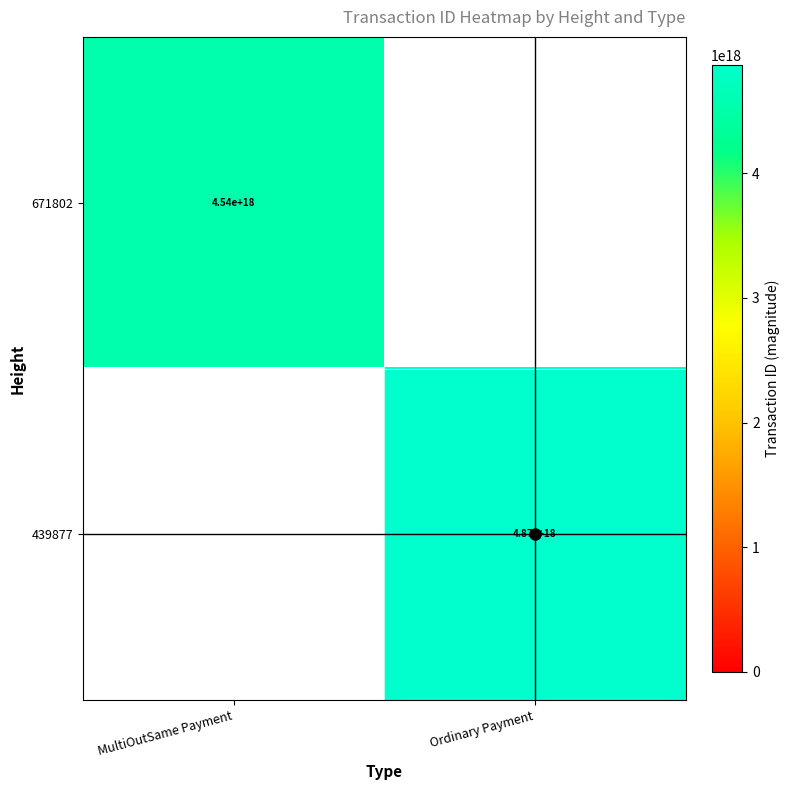

Which label corresponds to the smallest value in the chart?

Ordinary Payment